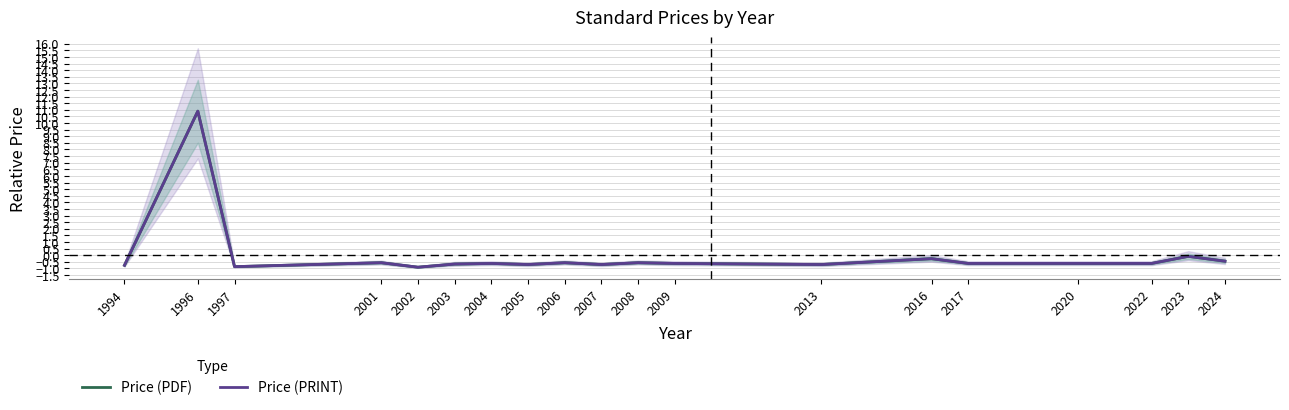

True or false: Price (PRINT) and Price (PDF) intersect in this chart.

False